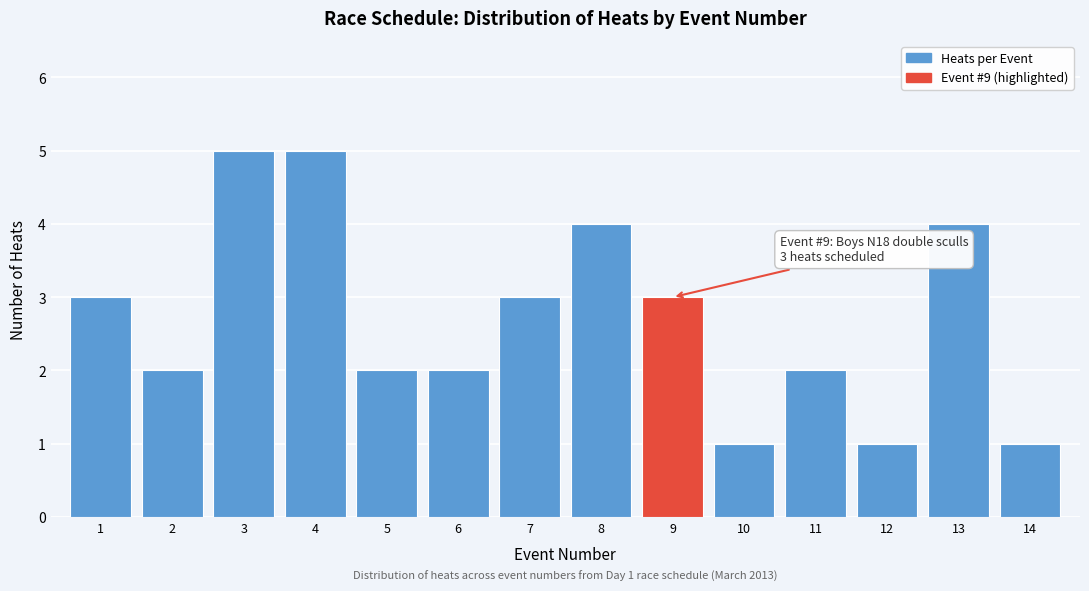

Reading left to right, transcribe all the data shown in this chart.

1=3	2=2	3=5	4=5	5=2	6=2	7=3	8=4	9=3	10=1	11=2	12=1	13=4	14=1